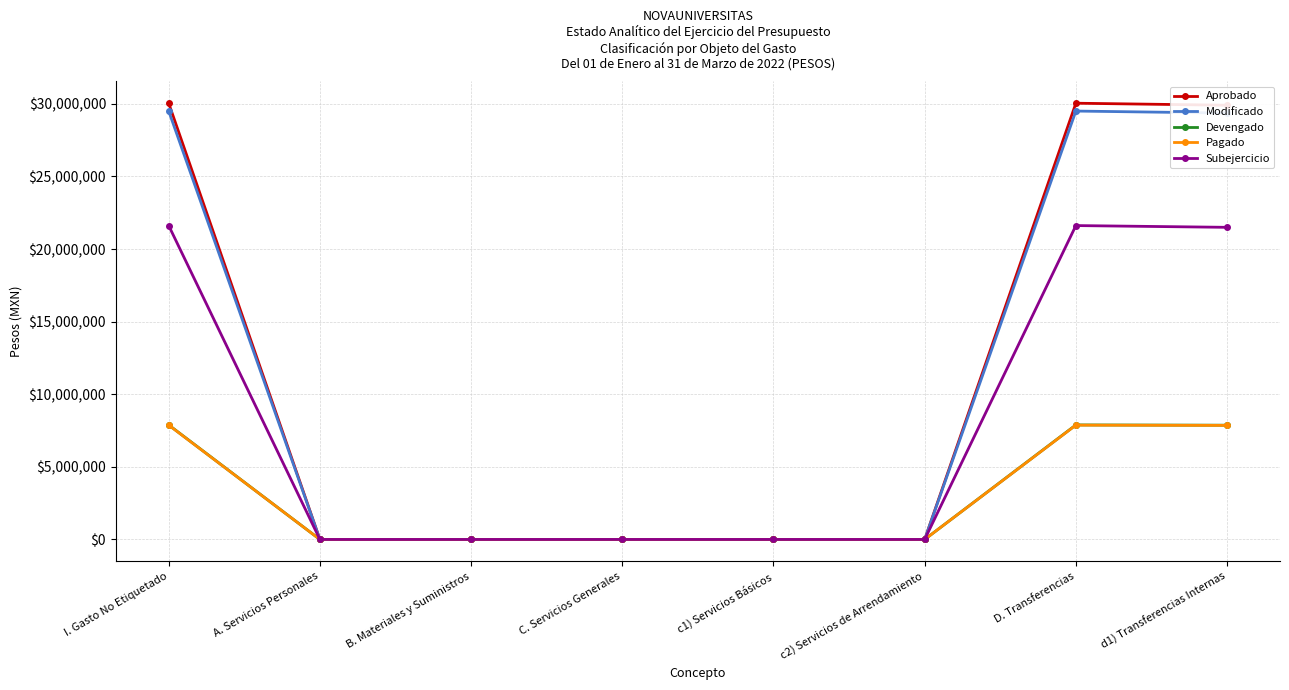

What is the label of the 6th point from the right?

B. Materiales y Suministros